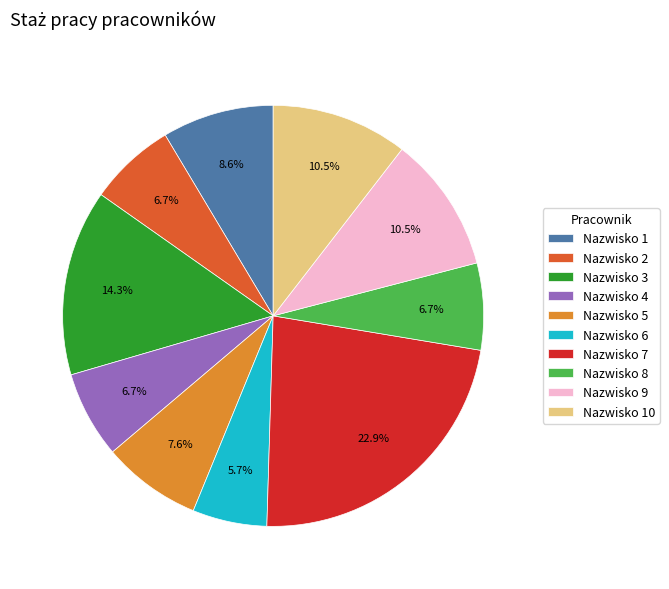

To the nearest percent, what percentage of the pie is Nazwisko 5?

8%